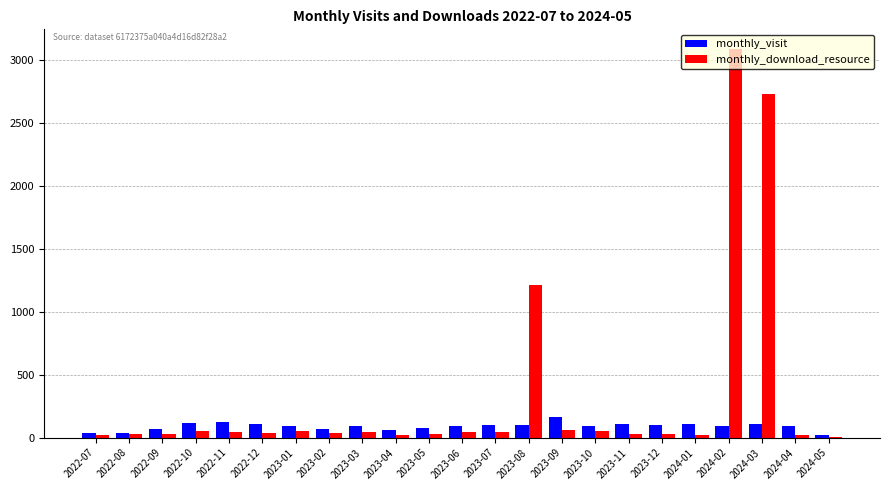

Is it true that monthly_visit equals 128 at 2022-11?

True